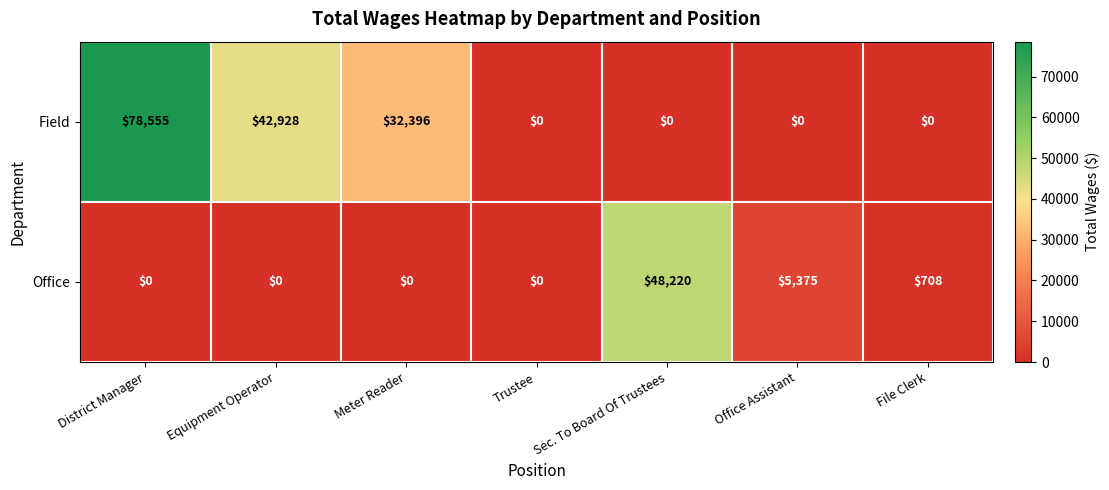

Reading right to left, what are all the values shown in this chart?

Field: 0	0	0	0	32396	42928	78555
Office: 708	5375	48220	0	0	0	0